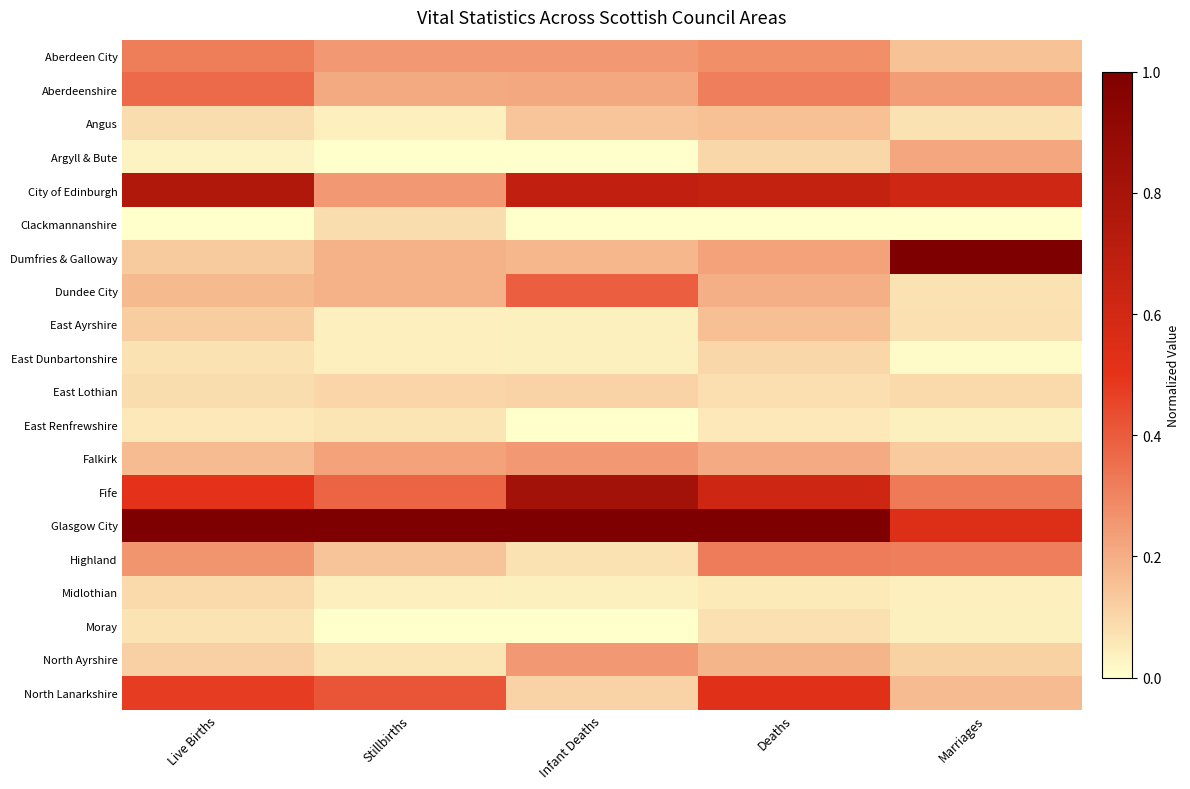

What is the maximum value shown in the chart?

1.0